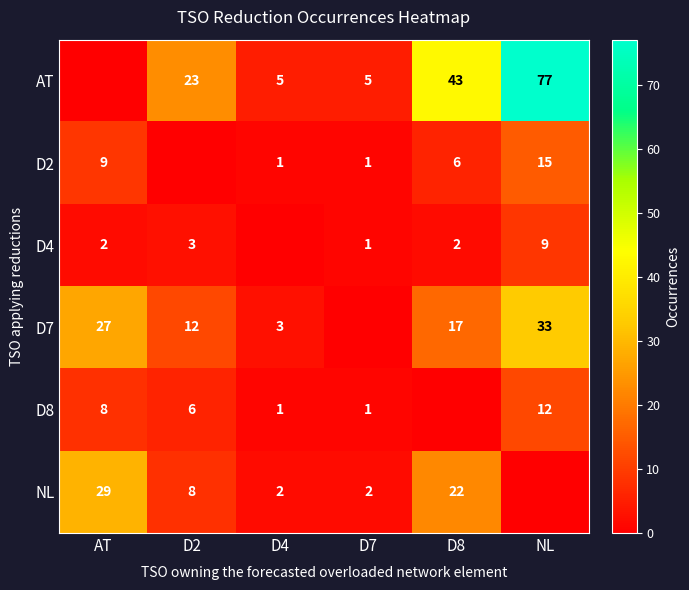

The AT series shows 11 at D8. True or false?

False